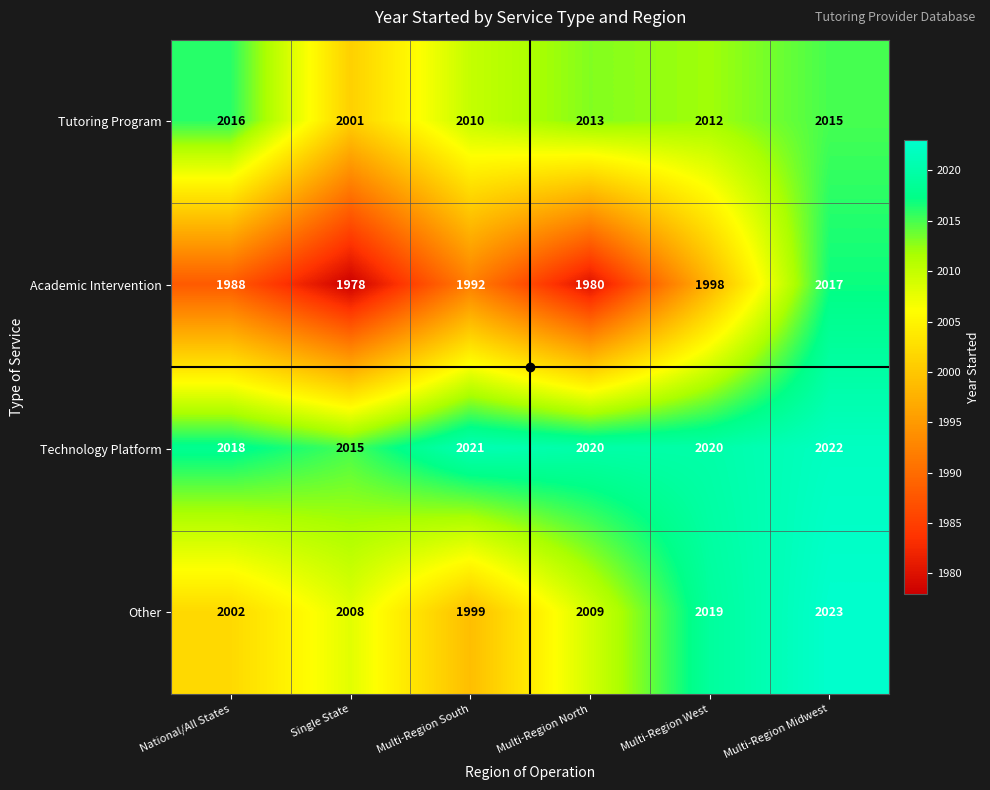

At how many categories does at least one series exceed 1980?

6